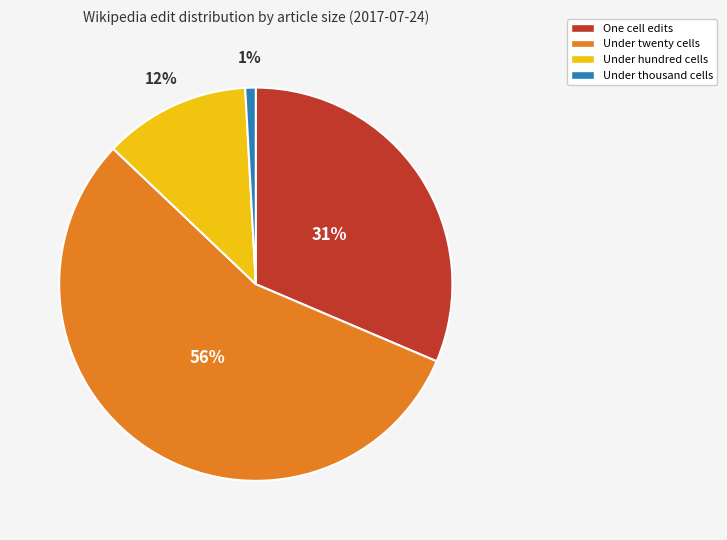

Is there a majority slice in this chart?

Yes